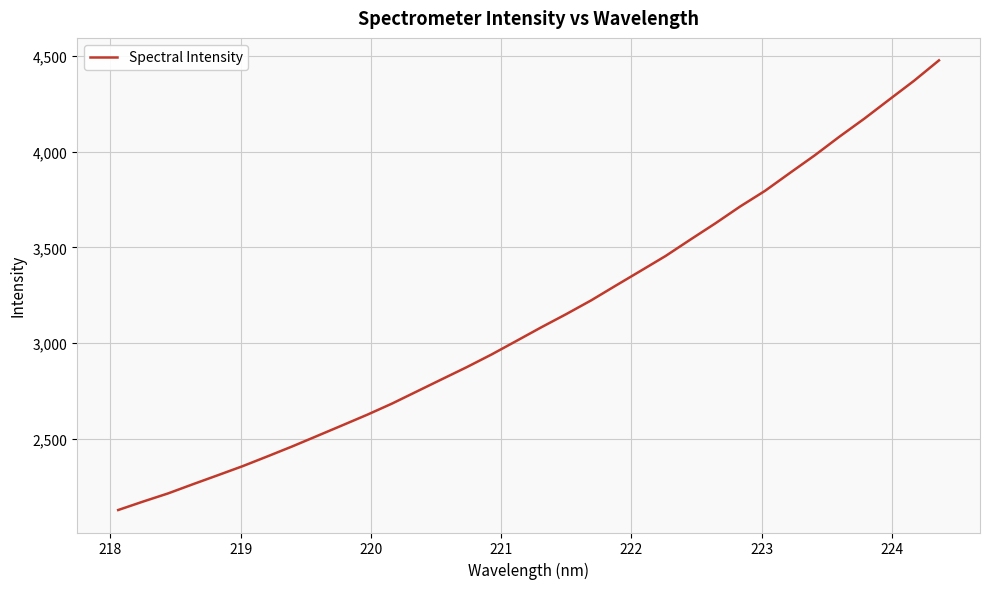

What is the difference between the maximum and minimum values?

2348.8